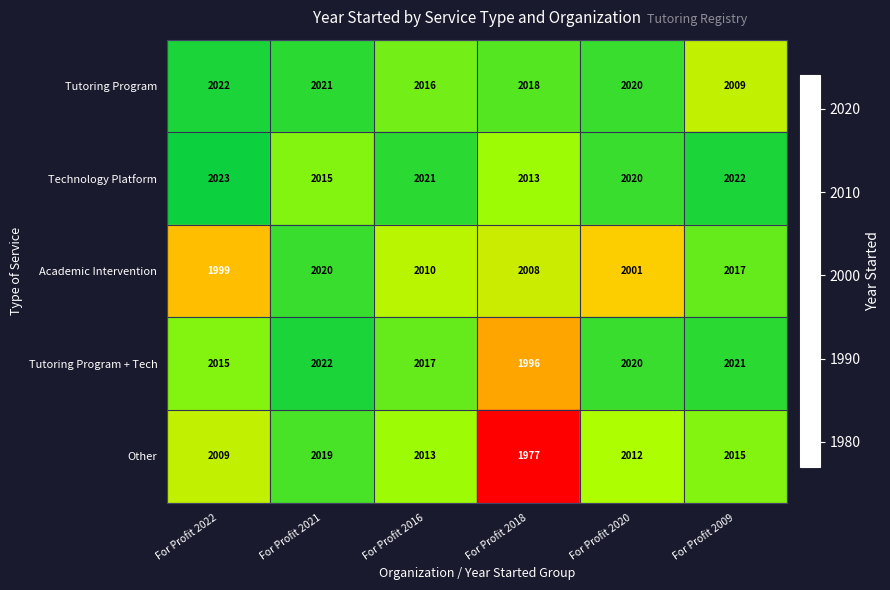

What is the difference between the Other values at For Profit 2009 and For Profit 2018?

38